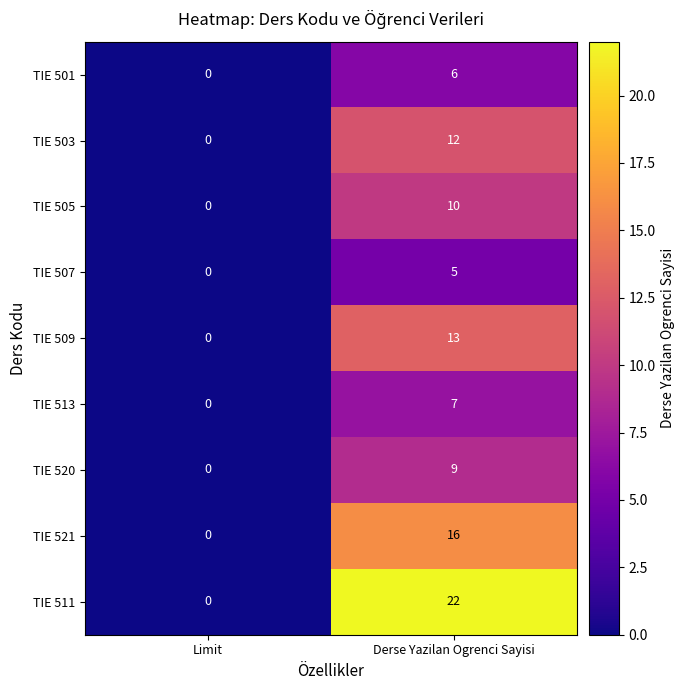

What is the sum of the TIE 511 values at Limit and Derse Yazilan Ogrenci Sayisi?

22